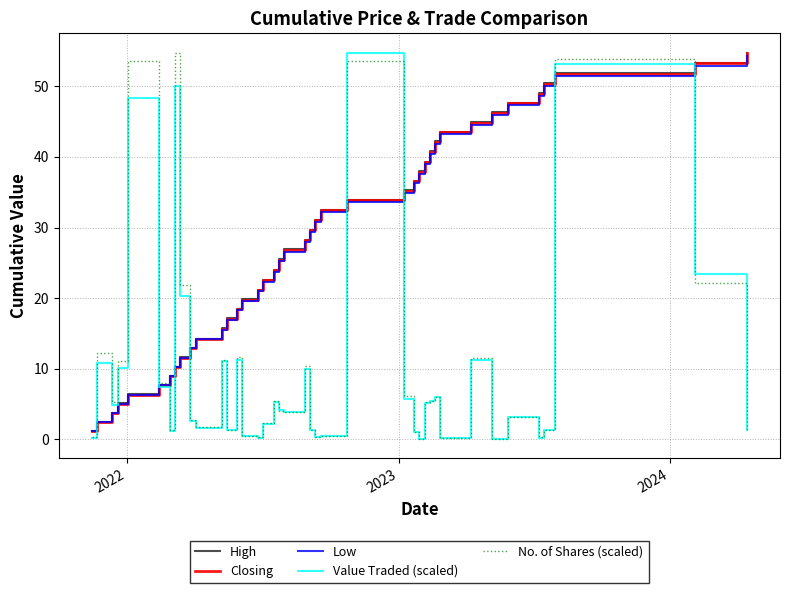

What is the maximum value shown in the chart?

54.8